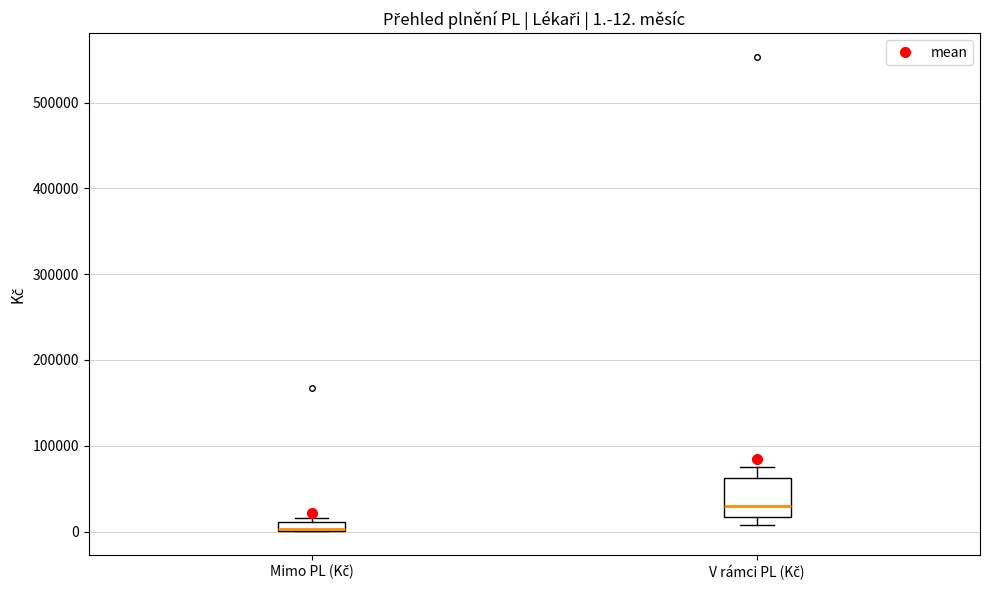

Comparing the boxes themselves (not the whiskers), which one is the tallest?

V rámci PL (Kč)